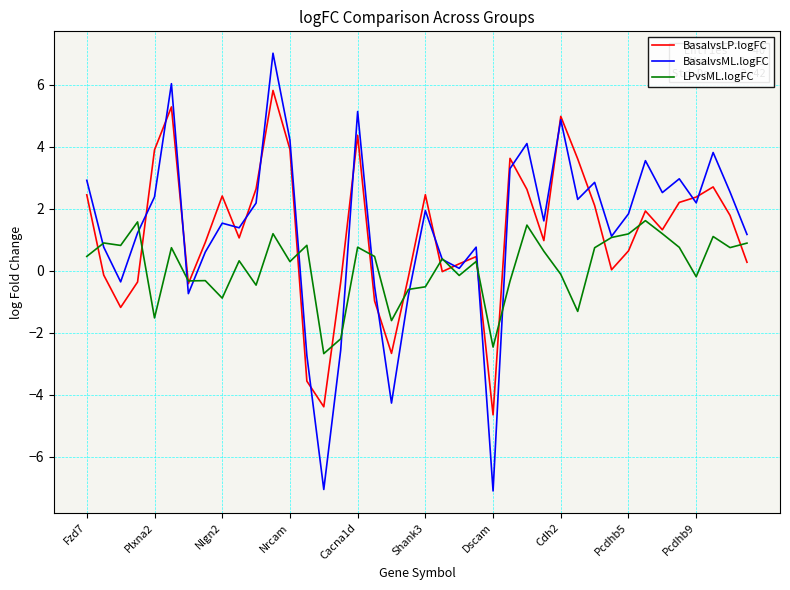

What is the difference between the maximum and minimum values in the BasalvsLP.logFC series?

10.5